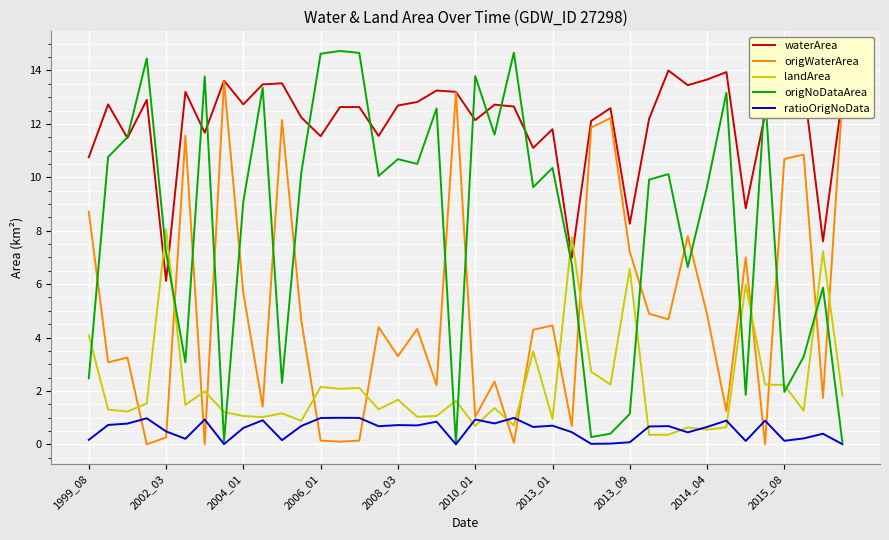

What is the difference between the maximum and minimum values in the origWaterArea series?

13.6